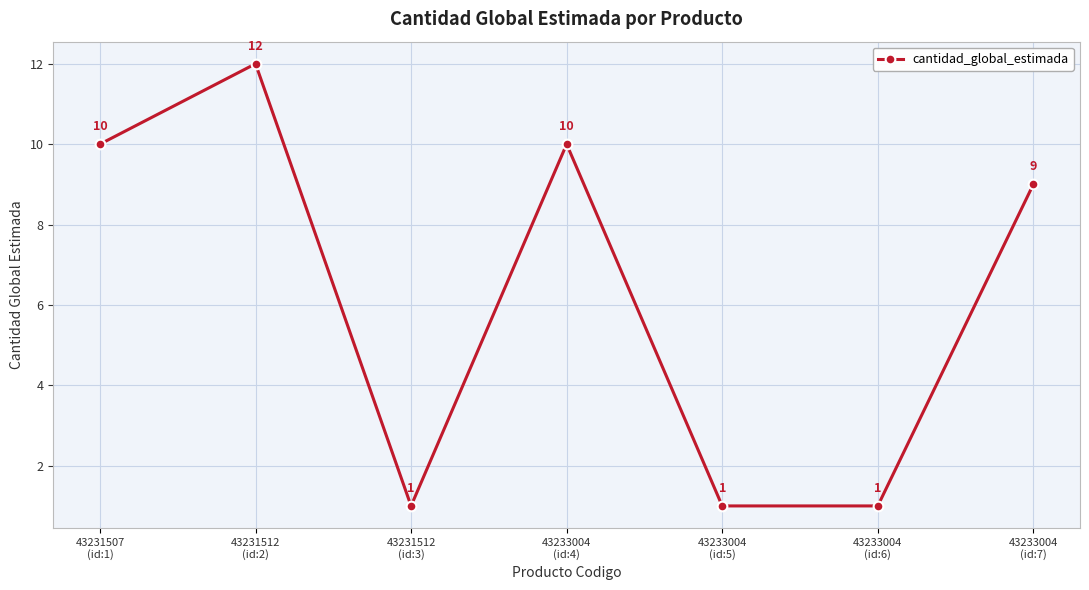

Read the value at 43231512
(id:2), to the nearest 5.

10